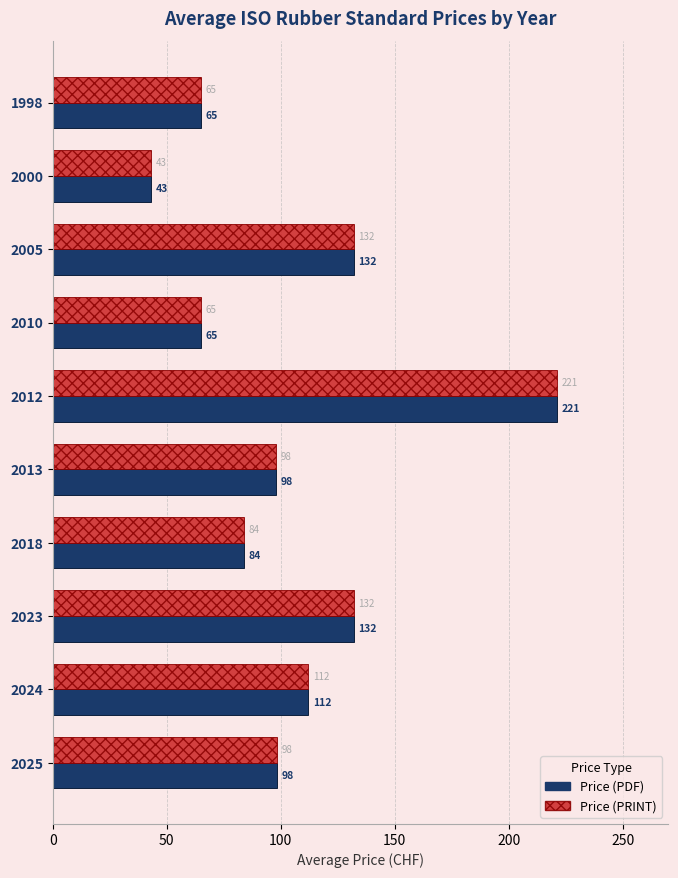

How many distinct data groups are displayed?

2